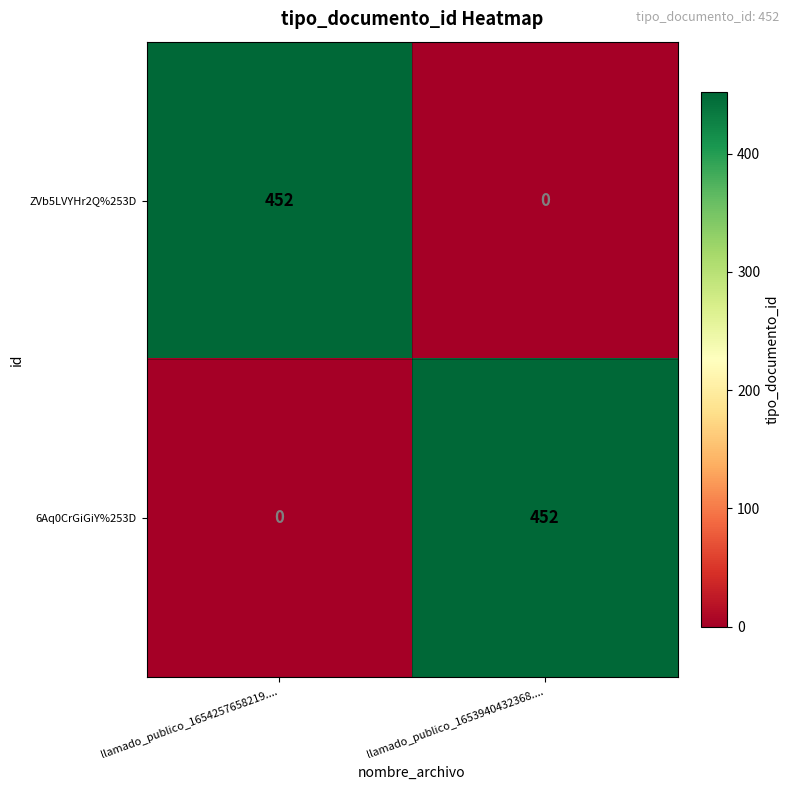

Is it true that 6Aq0CrGiGiY%253D equals -312 at llamado_publico_1654257658219....?

False